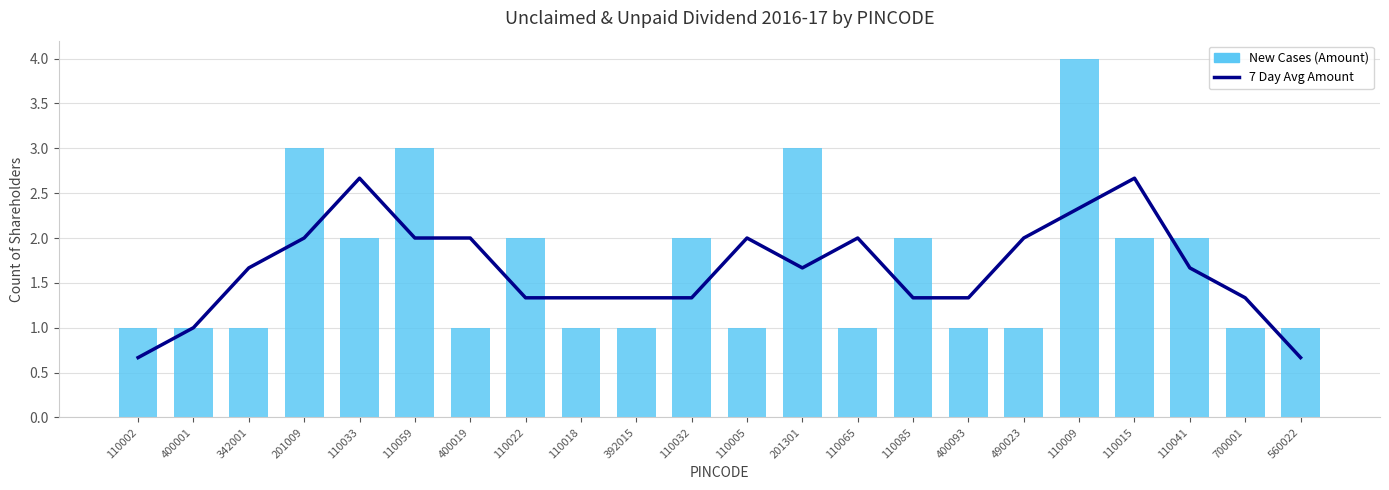

The New Cases (Amount) series shows 0.3 at 110018. True or false?

False